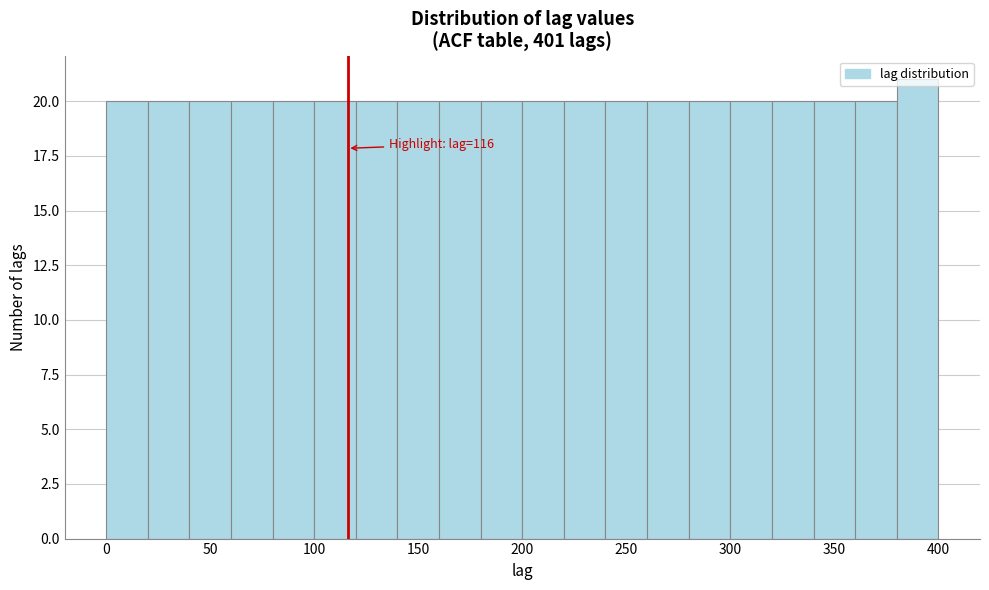

Over which range of the x-axis is the bar tallest?

380 to 400